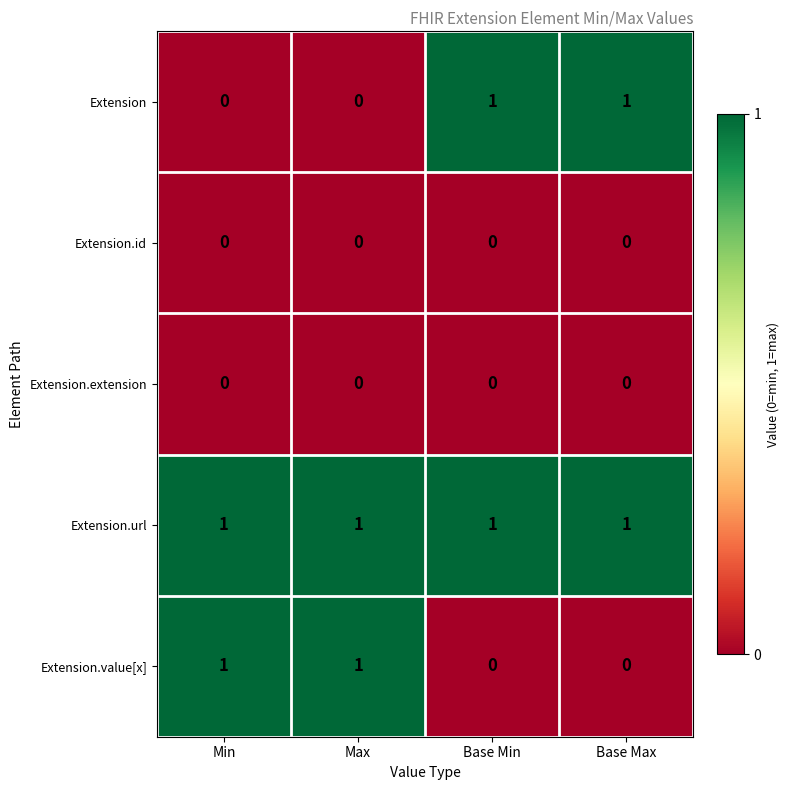

True or false: Extension.value[x] has a value of 2 at Min.

False